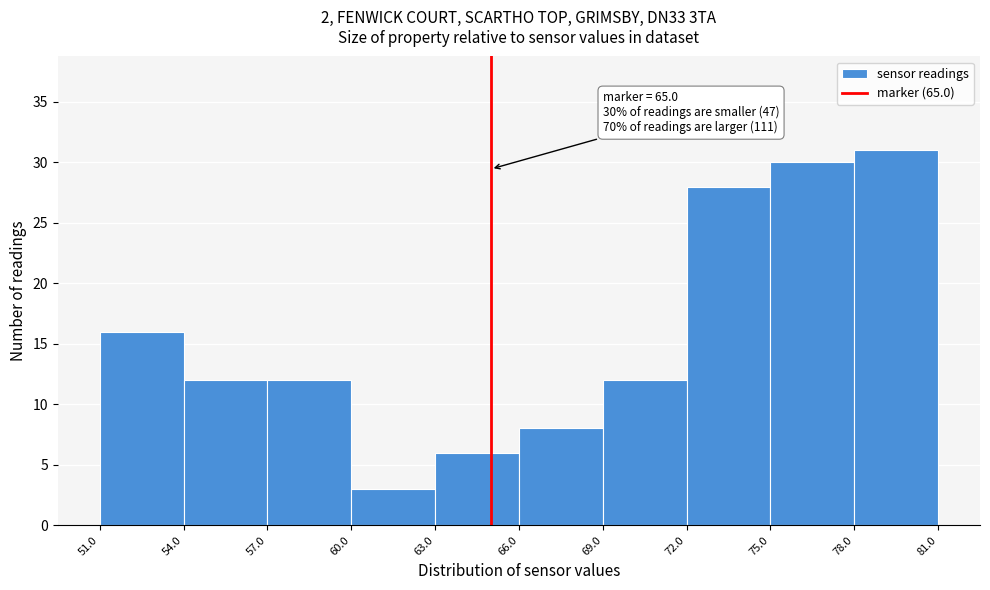

Which range on the x-axis has the tallest bar?

78.0 to 81.0